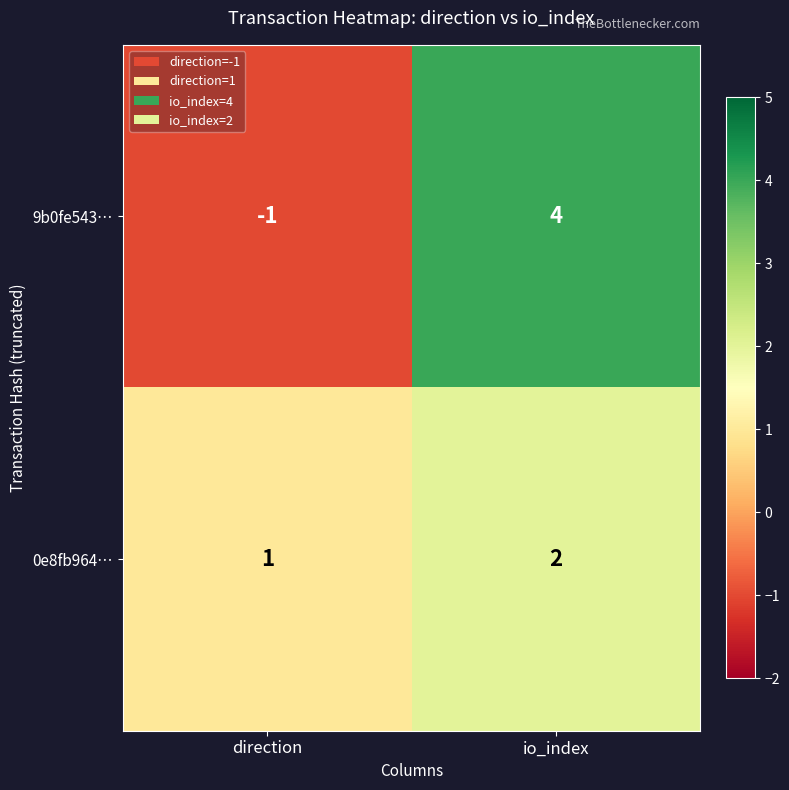

What is the sum of all 0e8fb964… values?

3